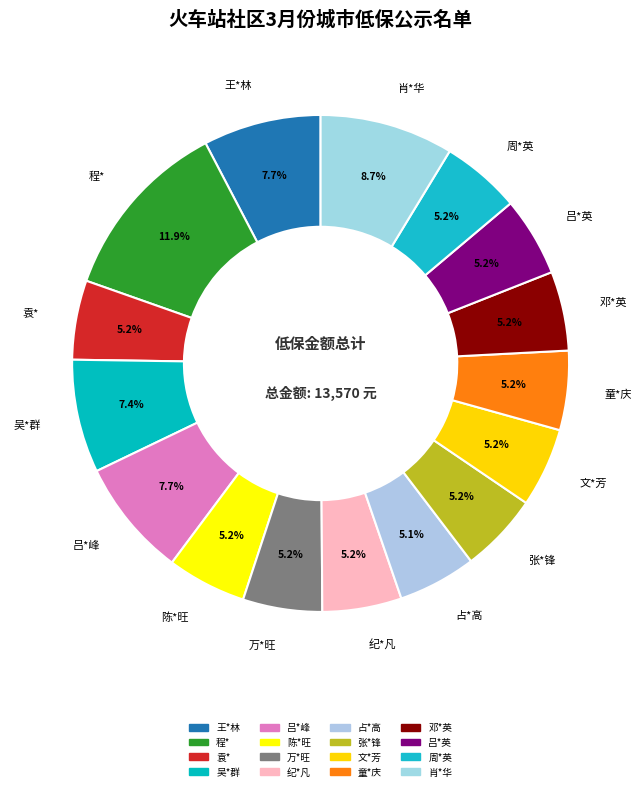

Is there a majority slice in this chart?

No